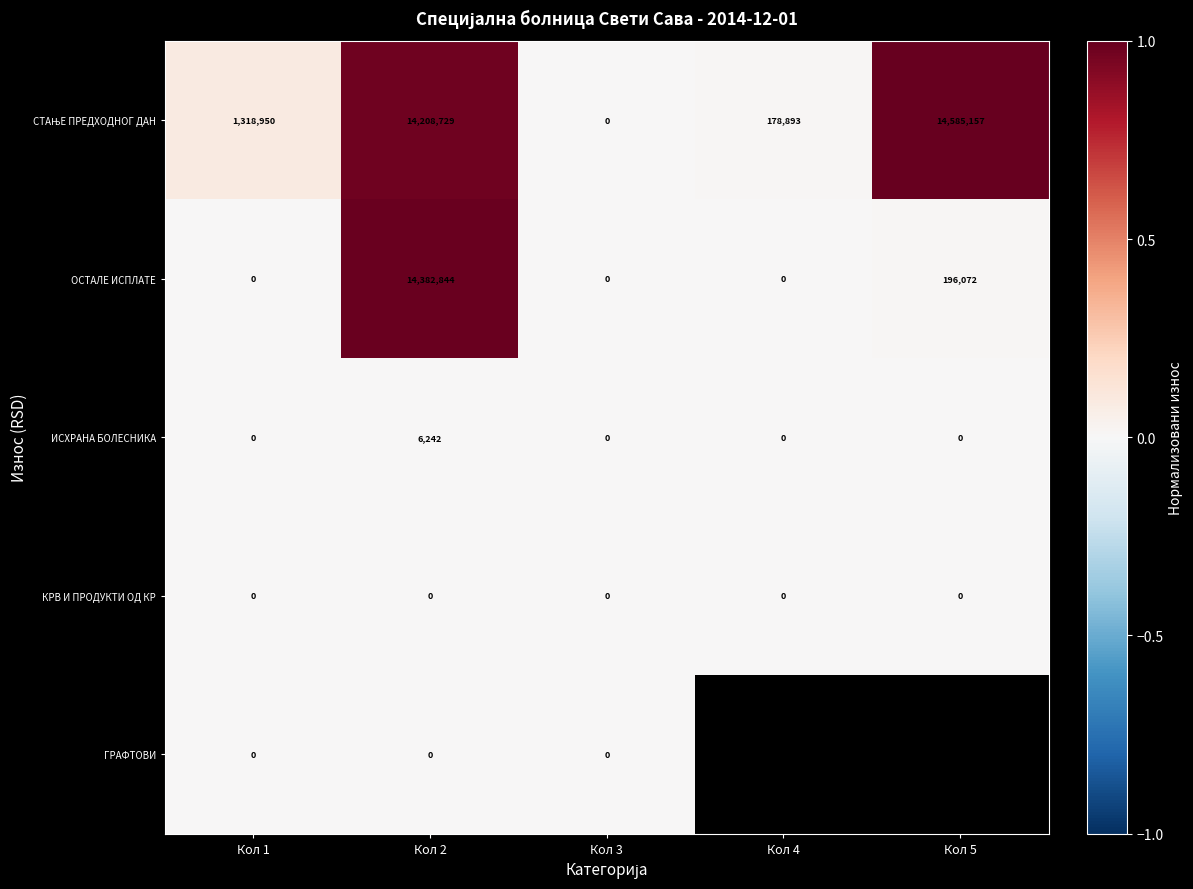

How many values in ИСХРАНА БОЛЕСНИКА are above zero?

1